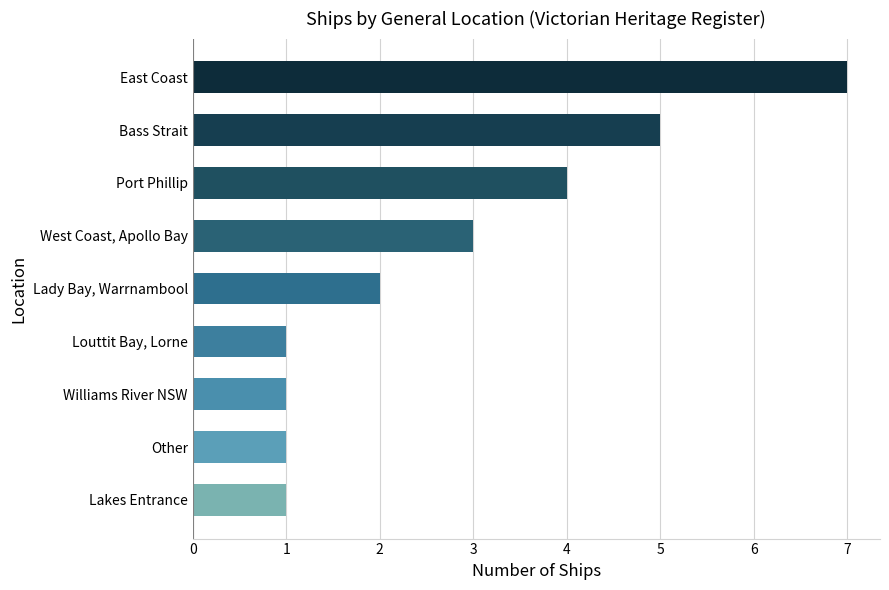

Is it true that the value at Louttit Bay, Lorne is 1?

True